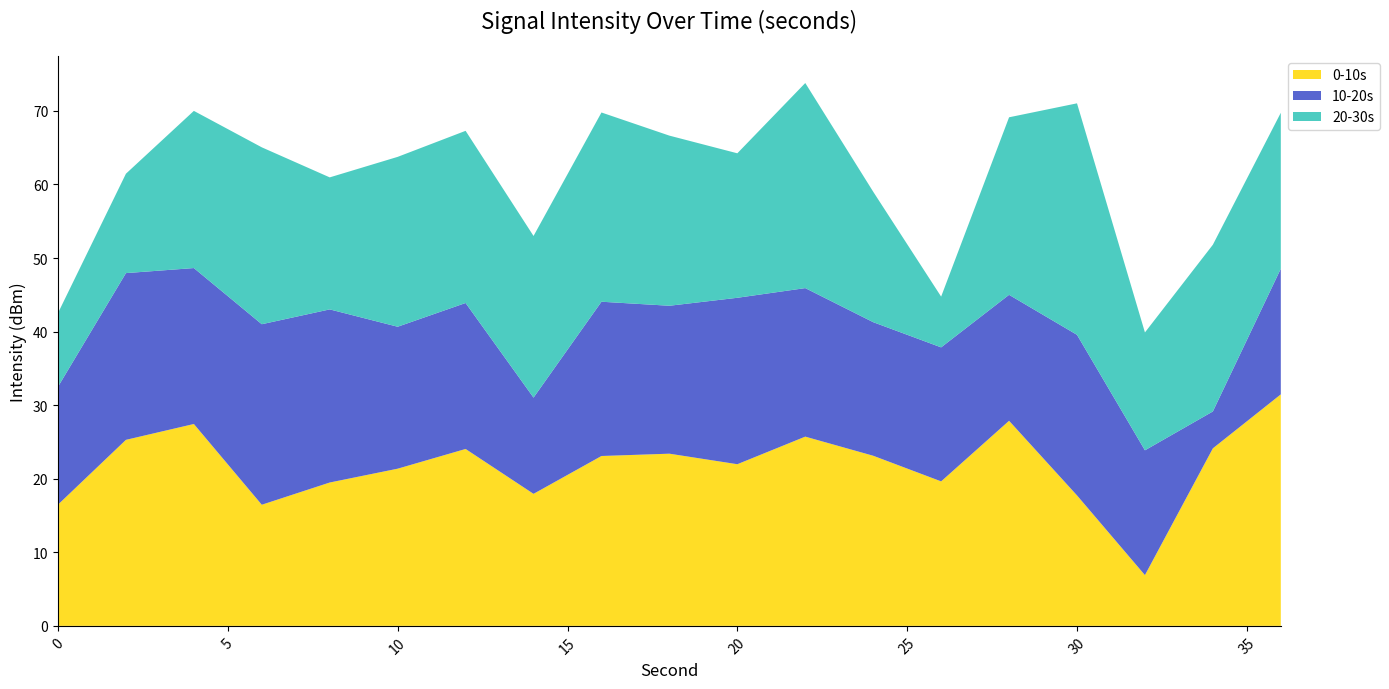

What is the total value across all series at 20?

64.2